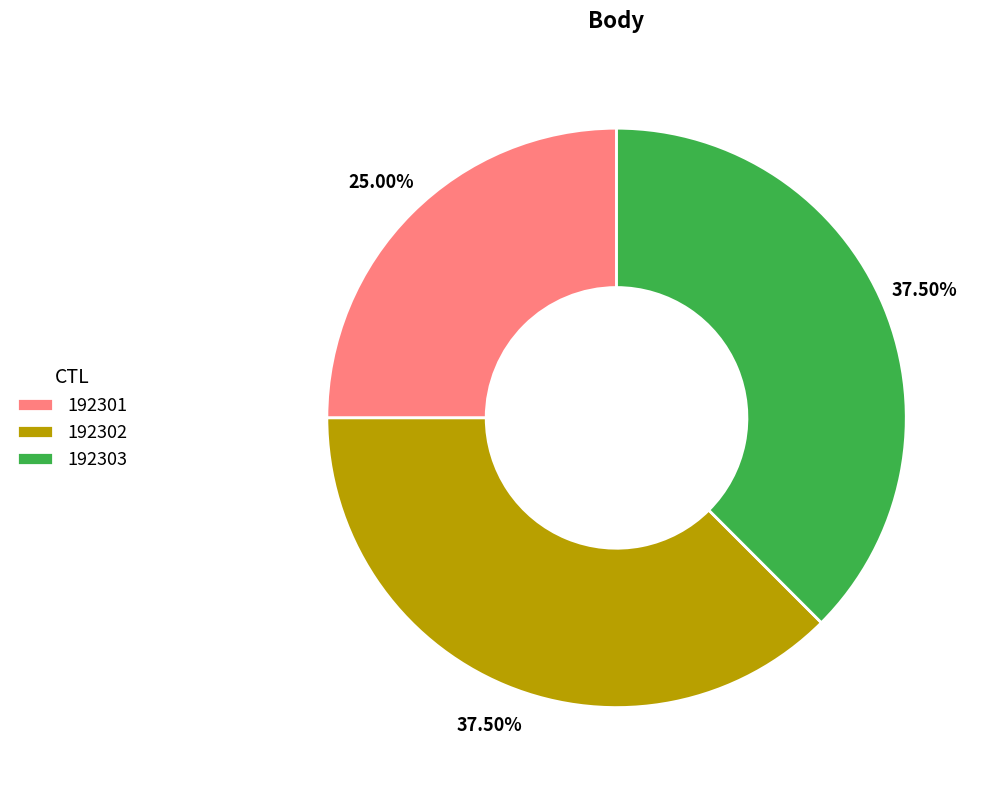

What is the ratio of the value at 192302 to the value at 192303?

1.0